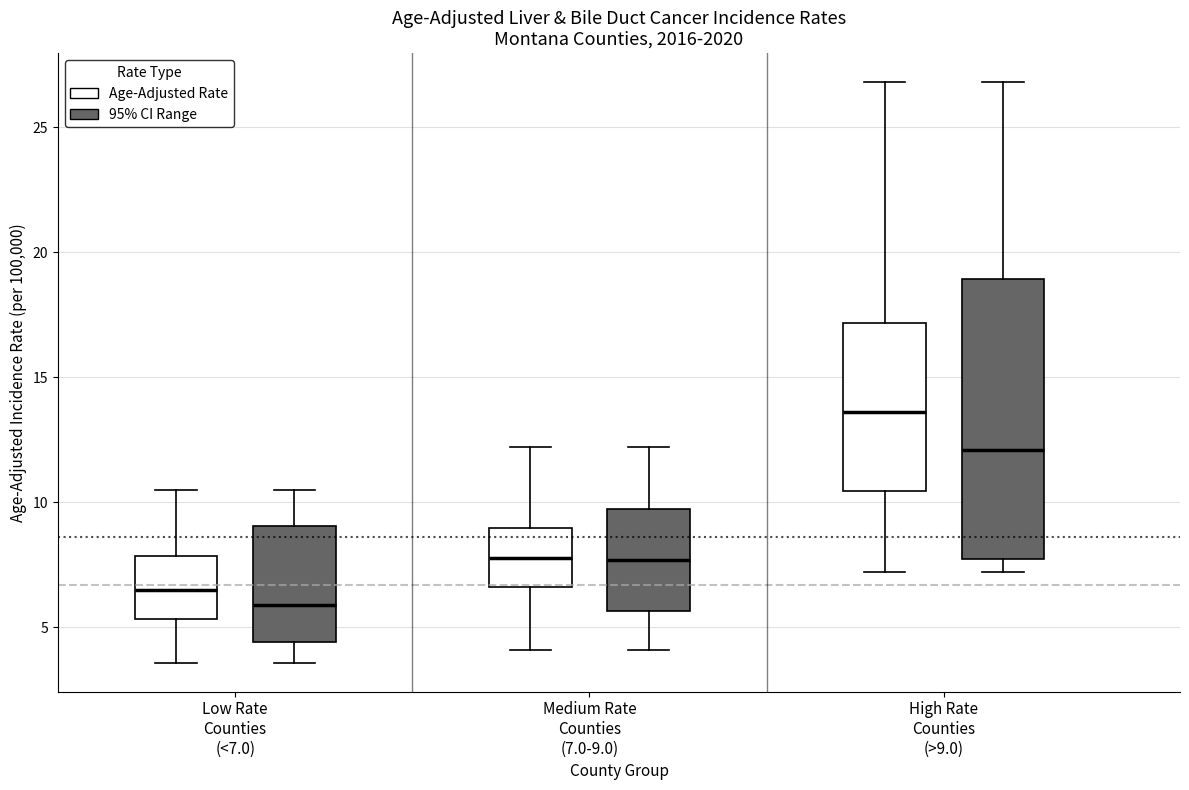

Comparing the boxes themselves (not the whiskers), which one is the tallest?

High Rate Counties (>9.0) (95% CI Range)